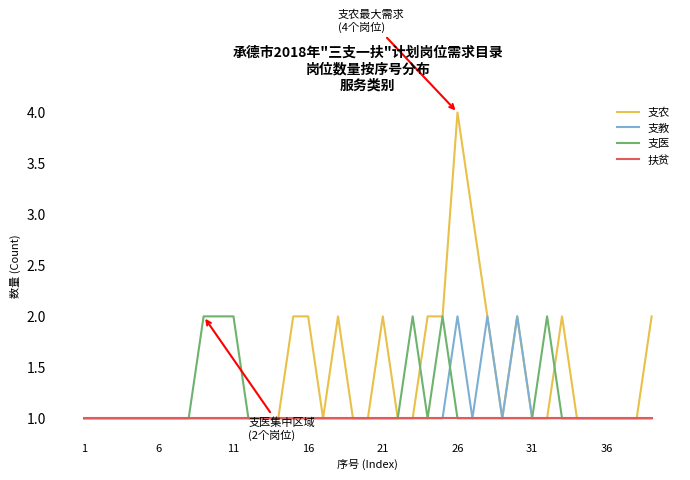

What is the average value of the 扶贫 series?

1